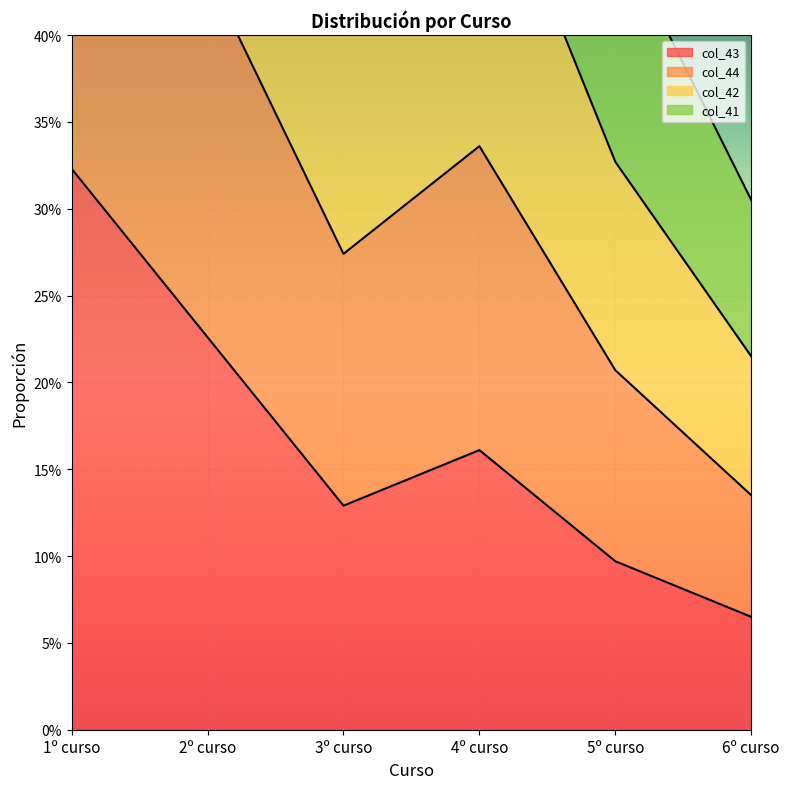

What is the label of the 4th point from the left?

4º curso